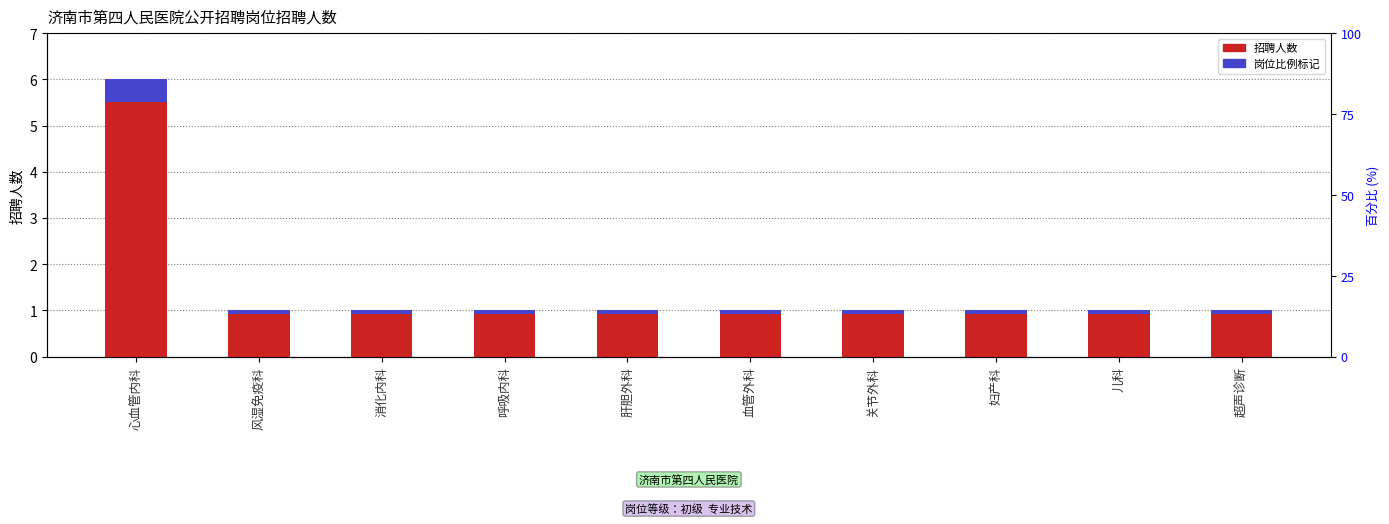

True or false: 招聘人数 has a value of 1.6 at 儿科.

False